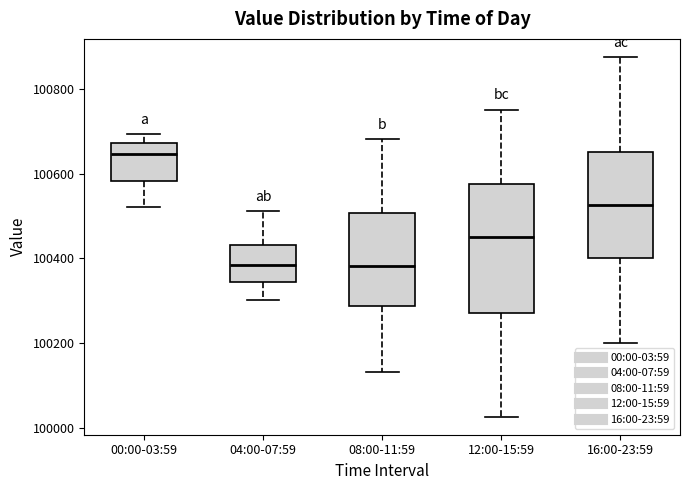

Reading left to right, read every box against the y-axis: the position of its median line, the range the box covers, and the ends of its whiskers. The values are not printed on the chart, so give them approximately, as read against the axis.

00:00-03:59: median 100640, box 100580 to 100680, whiskers 100520 to 100700
04:00-07:59: median 100380, box 100340 to 100440, whiskers 100300 to 100520
08:00-11:59: median 100380, box 100280 to 100500, whiskers 100140 to 100680
12:00-15:59: median 100460, box 100260 to 100580, whiskers 100020 to 100760
16:00-23:59: median 100520, box 100400 to 100660, whiskers 100200 to 100880